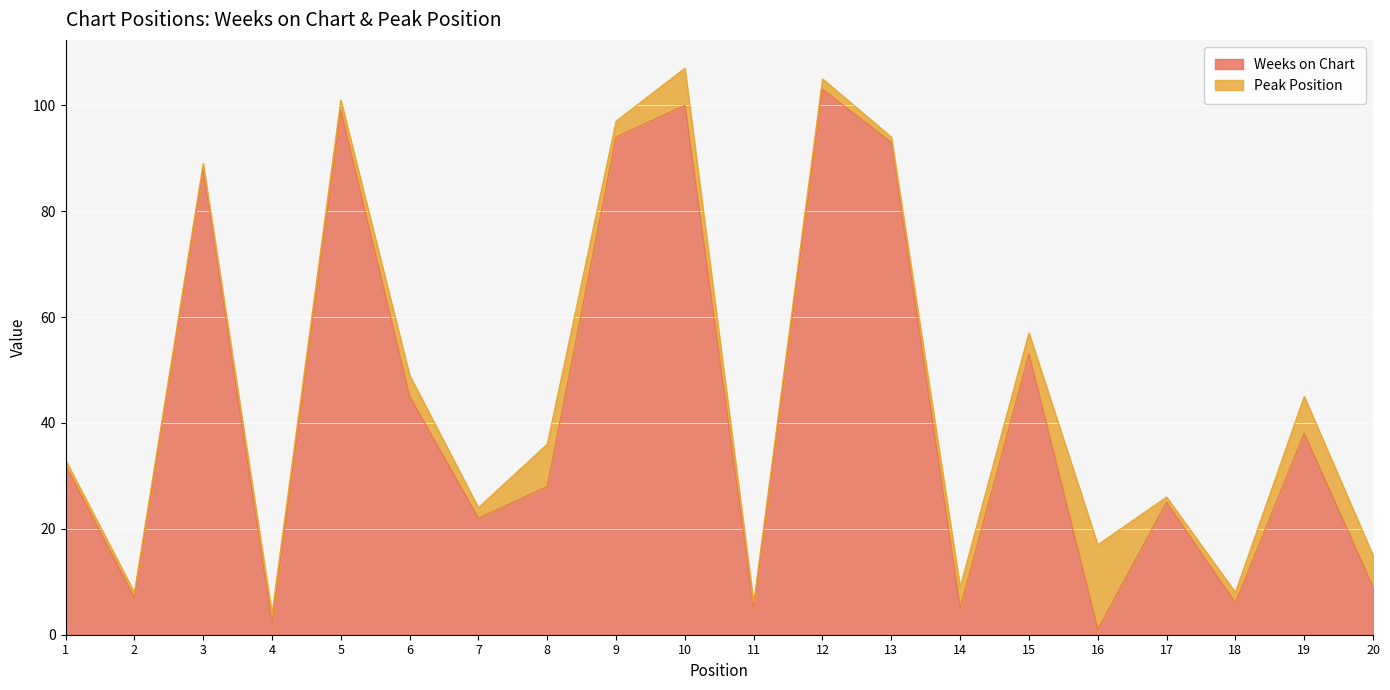

What is the change in value from 1 to 8?

-4